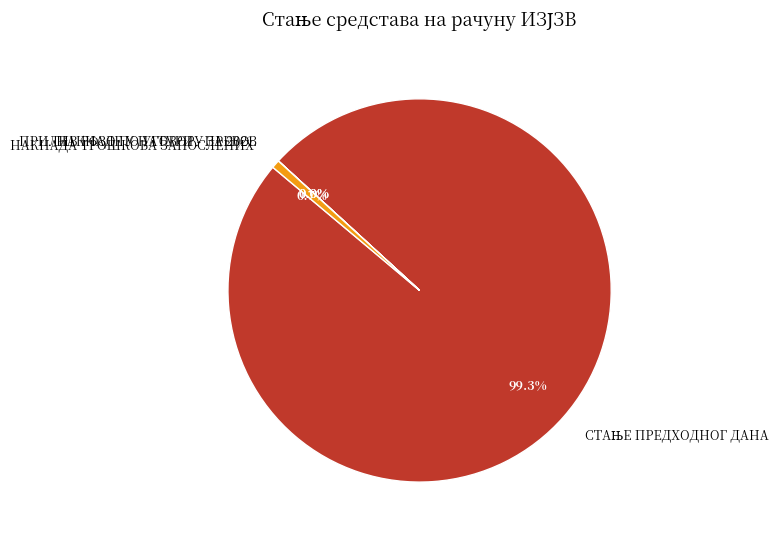

Does any single category account for the majority?

Yes